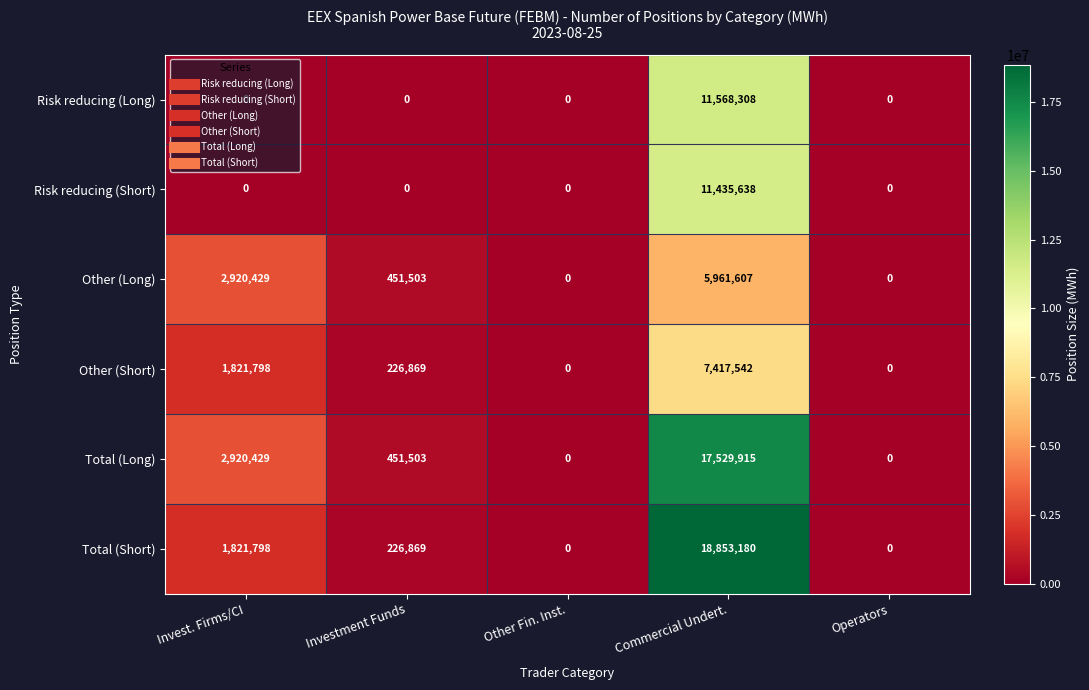

What is the difference between the second highest and minimum values in the Total (Long) series?

2920429